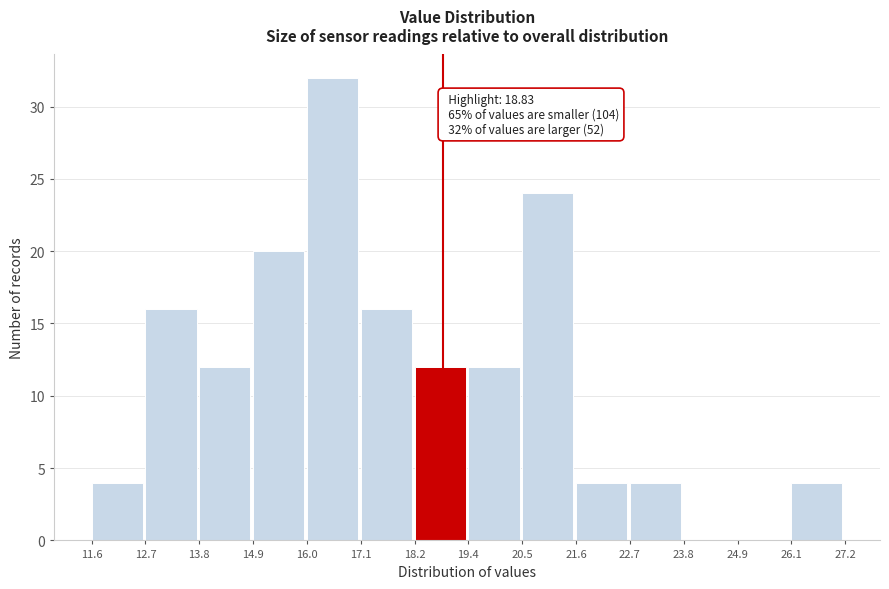

Which range on the x-axis has the tallest bar?

16.0 to 17.1